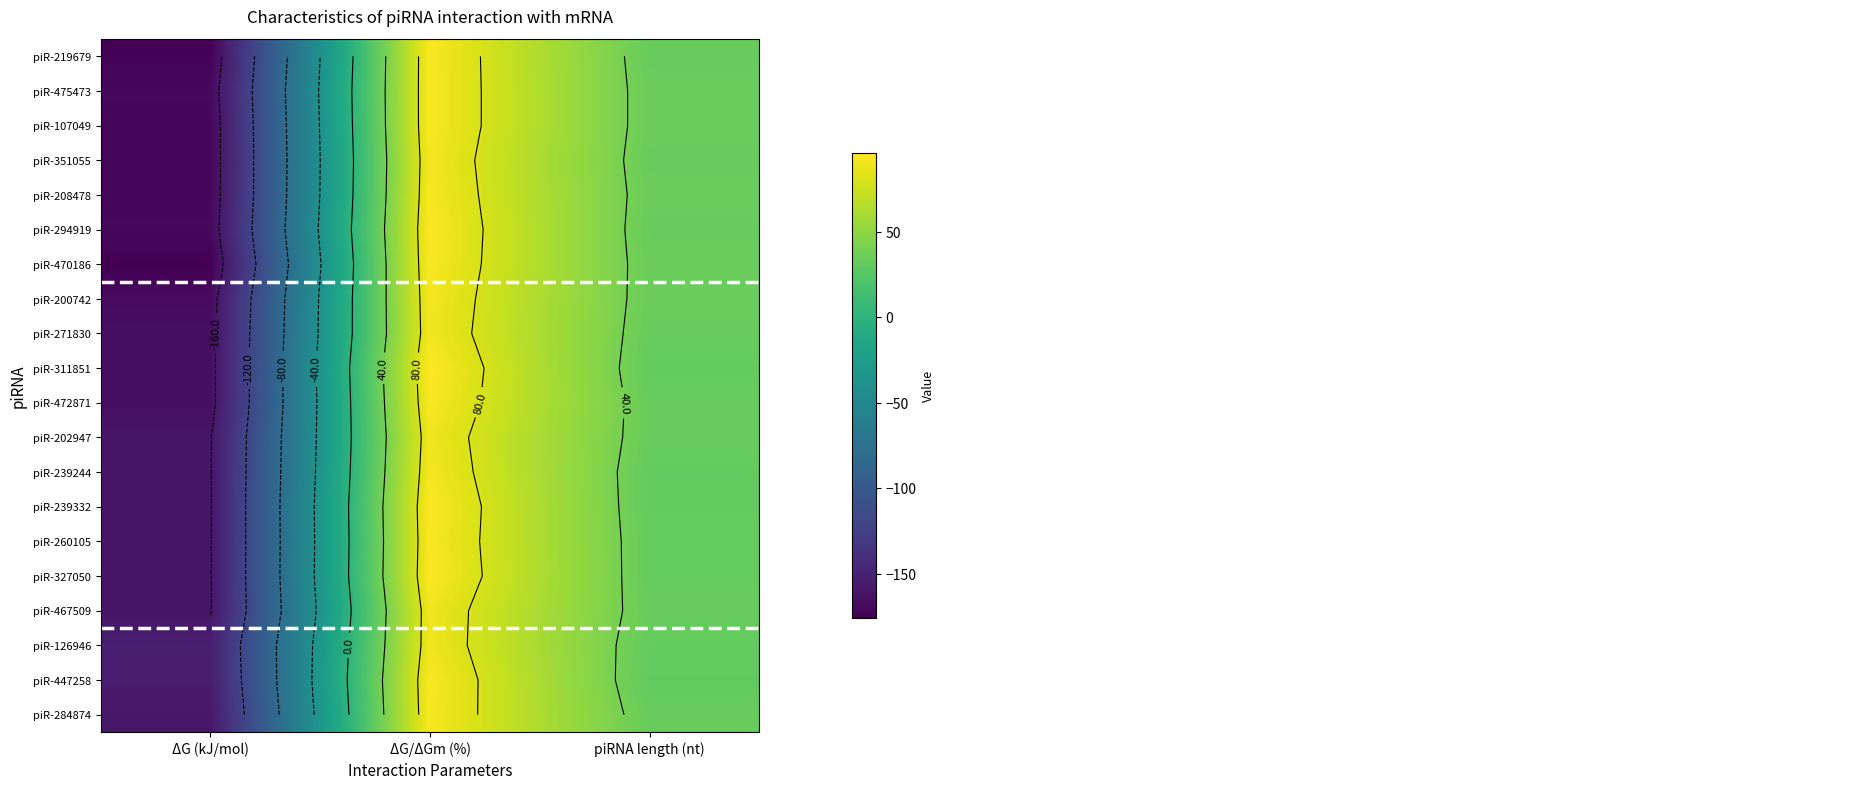

What is the maximum value shown in the chart?

96